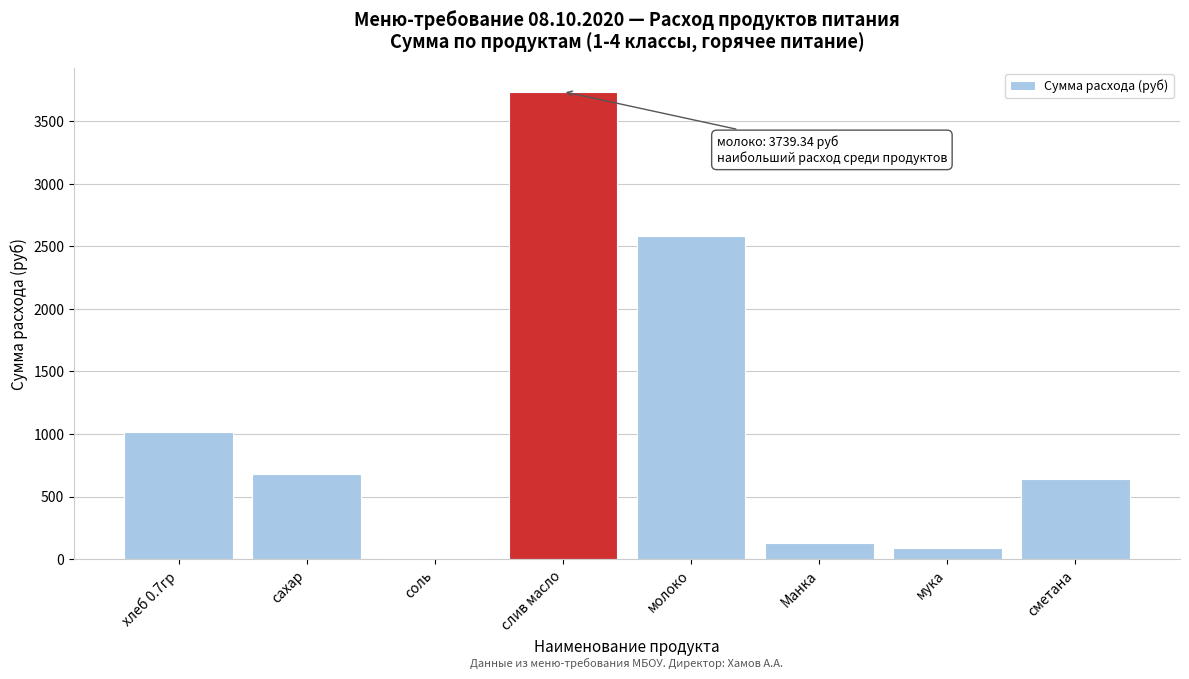

Approximately how many times larger is the value at сахар compared to сметана?

1.1